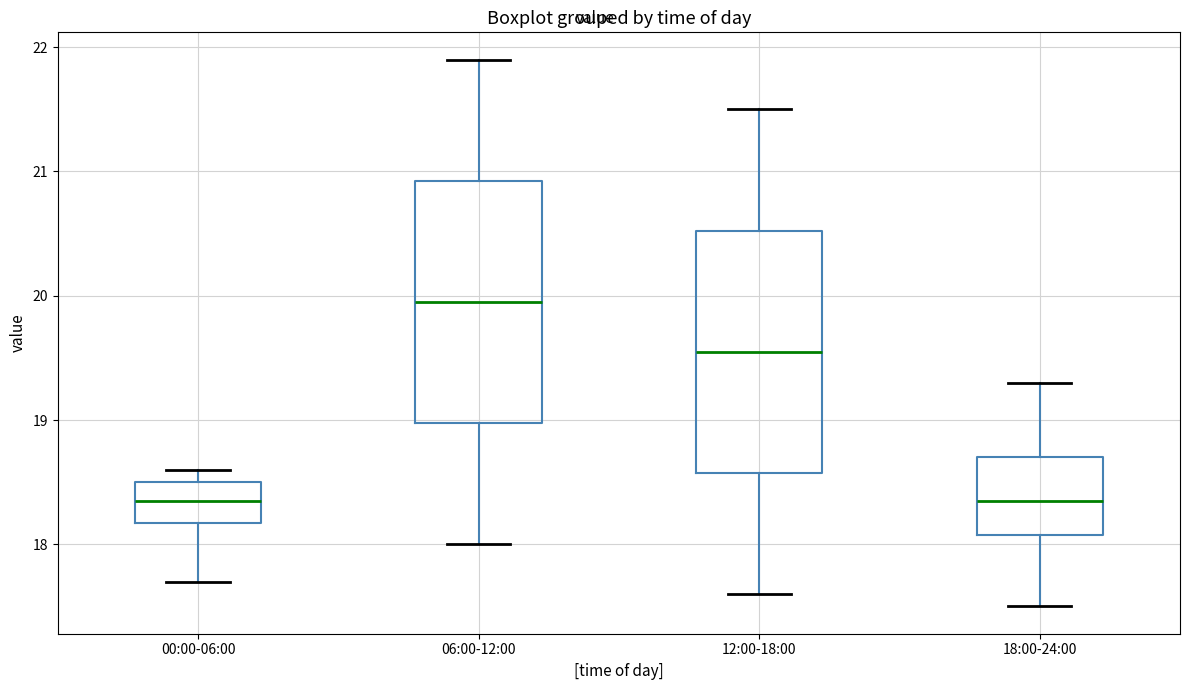

Reading left to right, transcribe this box plot: for each box, give where its median line is, the range the box spans, and where its two whiskers end, as read against the y-axis. The values are not printed on the chart, so give them approximately, as read against the axis.

00:00-06:00: median 18.4, box 18.2 to 18.5, whiskers 17.7 to 18.6
06:00-12:00: median 20.0, box 19.0 to 20.9, whiskers 18.0 to 21.9
12:00-18:00: median 19.6, box 18.6 to 20.5, whiskers 17.6 to 21.5
18:00-24:00: median 18.4, box 18.1 to 18.7, whiskers 17.5 to 19.3